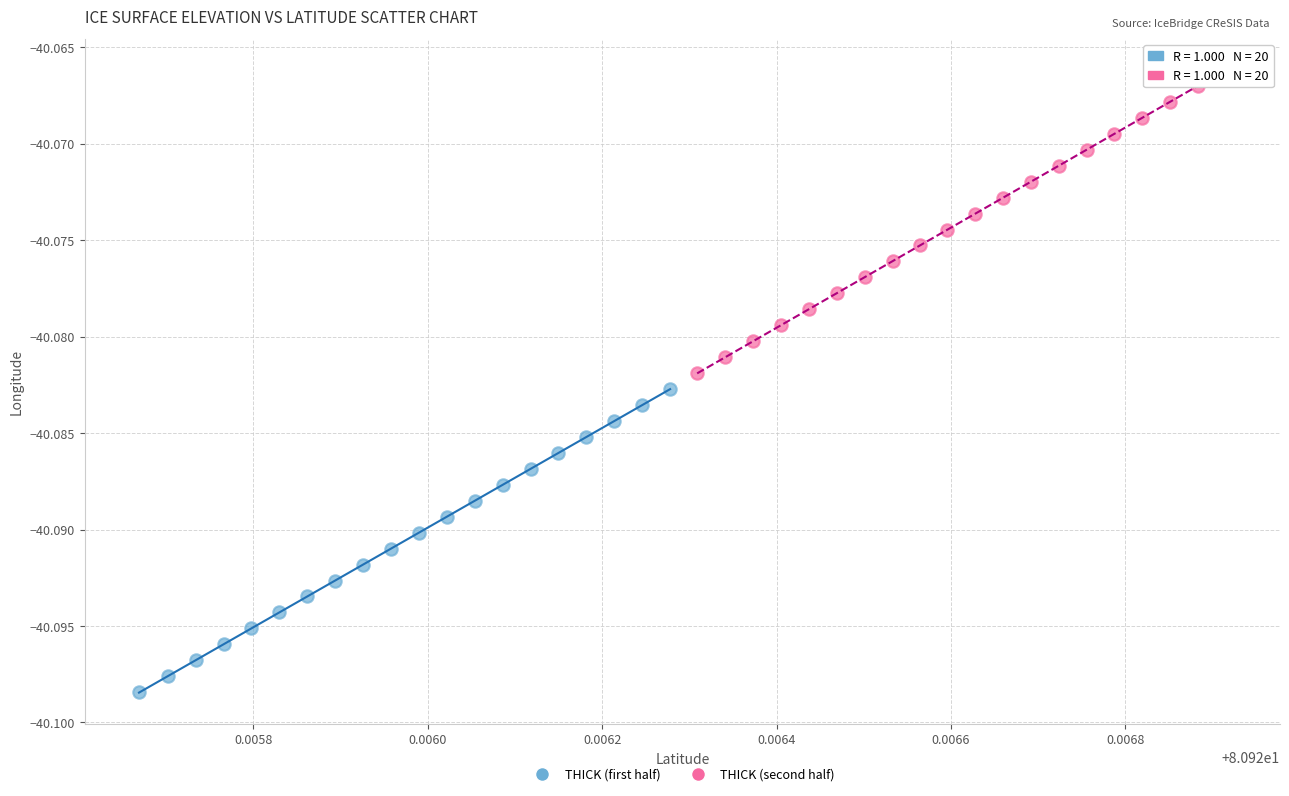

Which series has the widest spread of Y values?

THICK (second half)